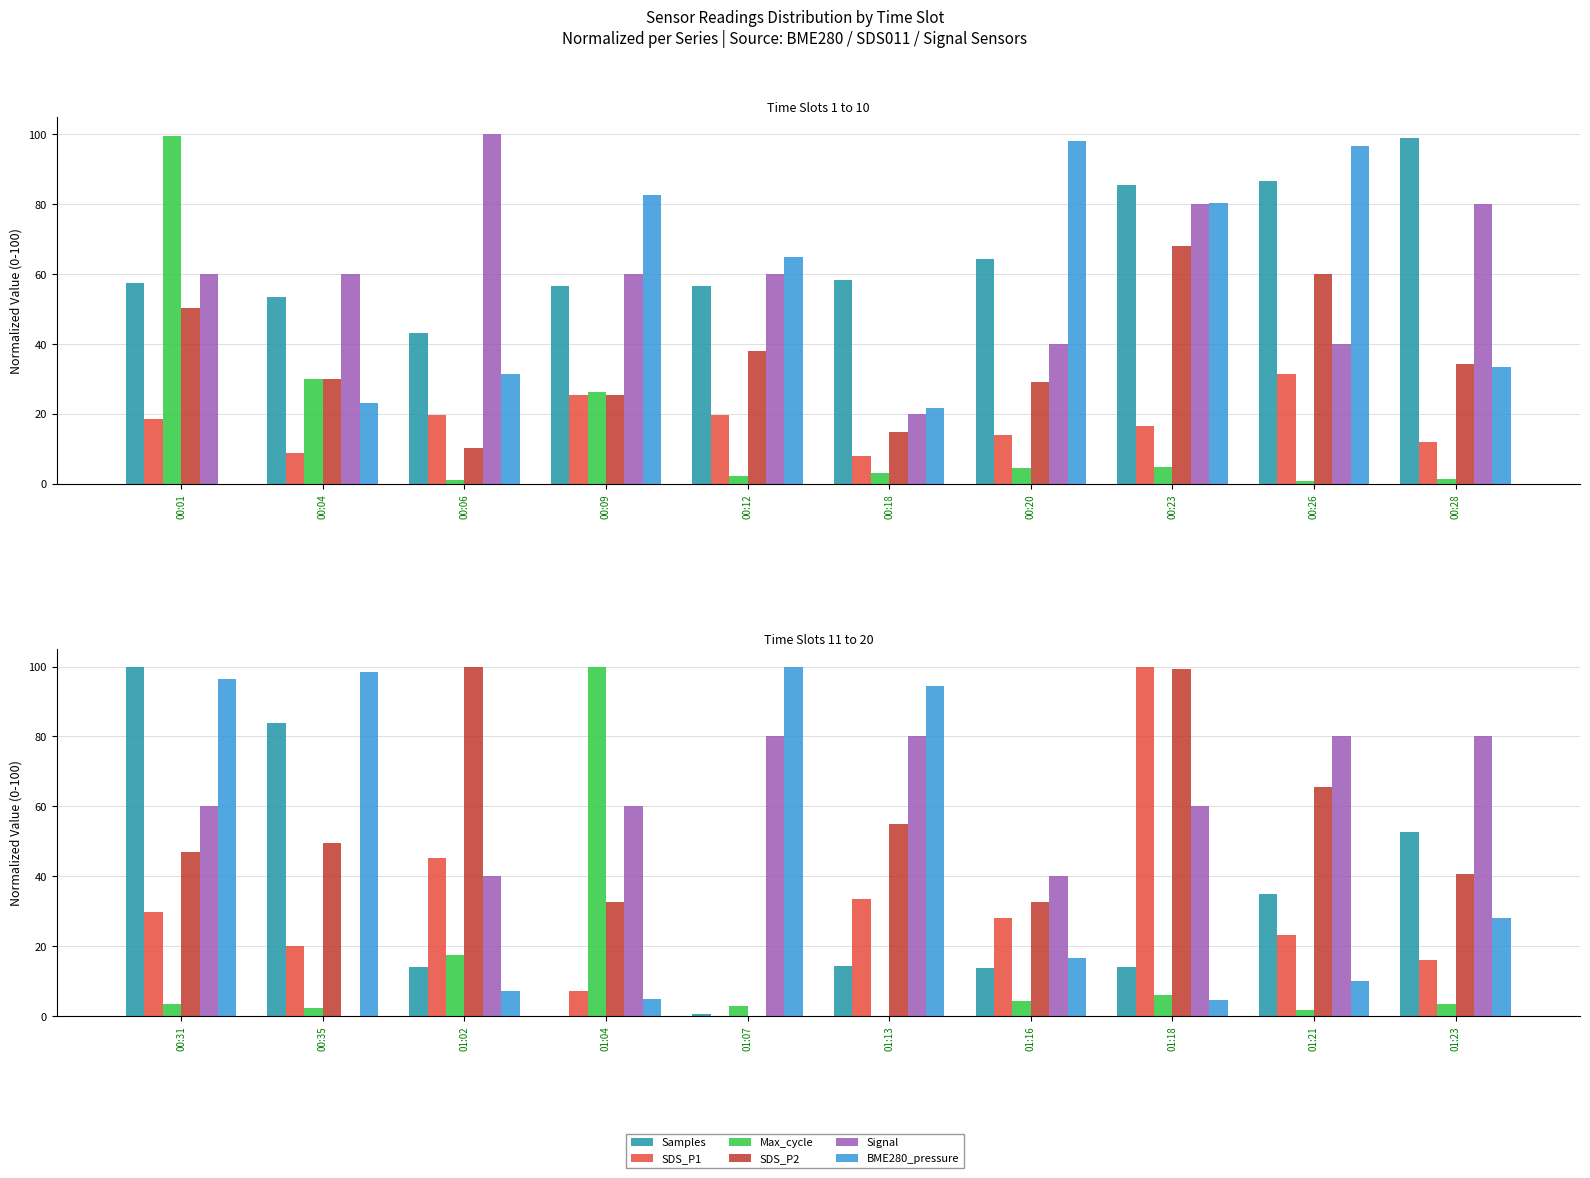

Which series has the largest range (max minus min)?

Samples